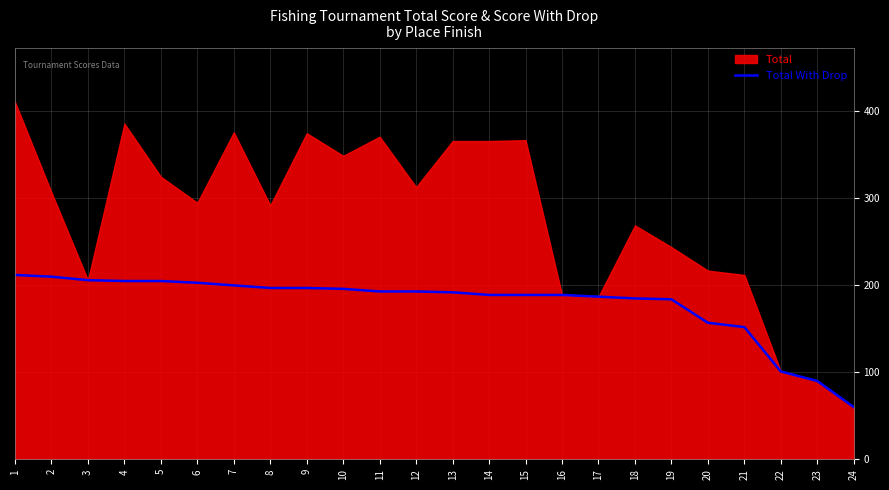

What value does the data have at 3?

206